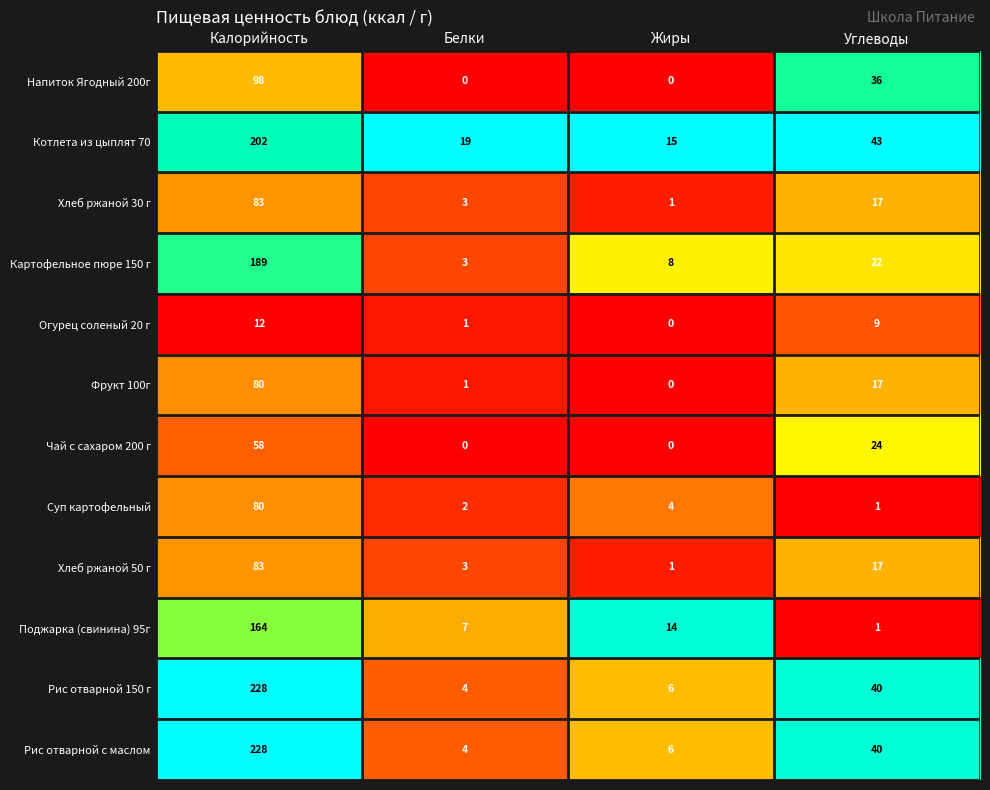

What is the difference between the maximum and minimum values in the Рис отварной 150 г series?

224